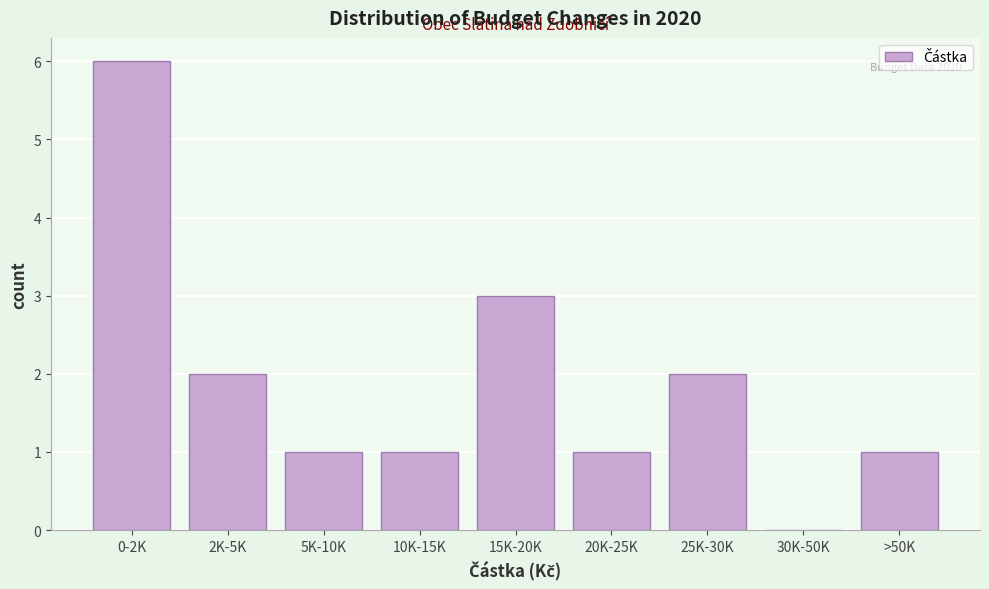

Reading left to right, what are all the values shown in this chart?

0-2K=6	2K-5K=2	5K-10K=1	10K-15K=1	15K-20K=3	20K-25K=1	25K-30K=2	30K-50K=0	>50K=1